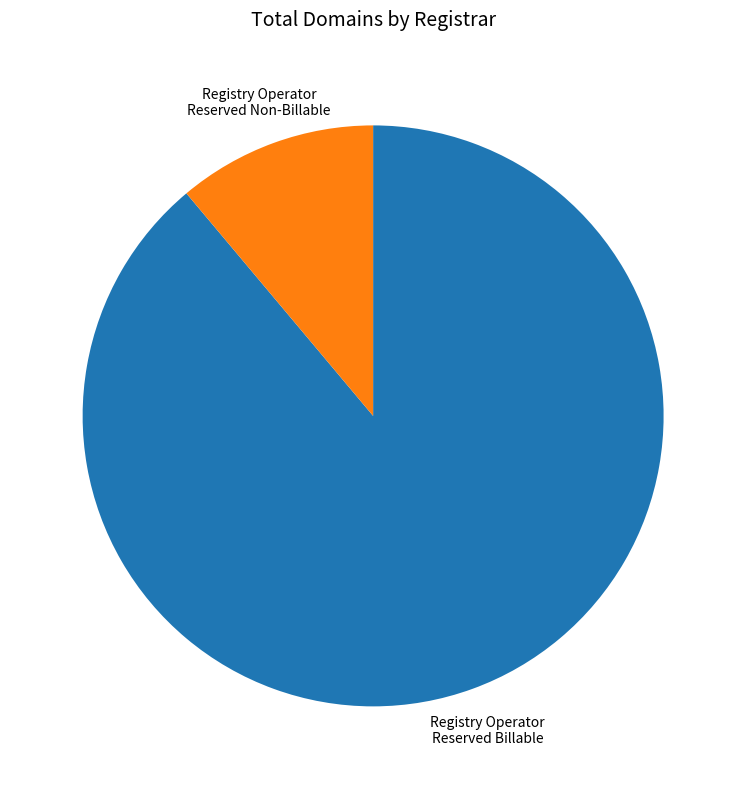

Is there a majority slice in this chart?

Yes